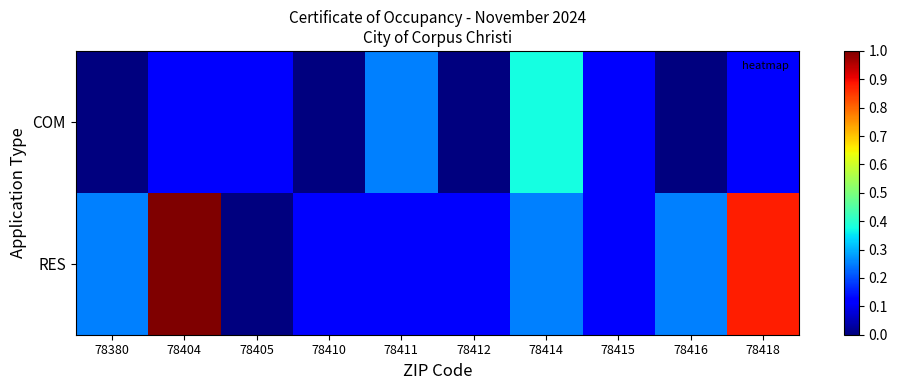

Between 78380 and 78404, which series saw the biggest shift?

RES